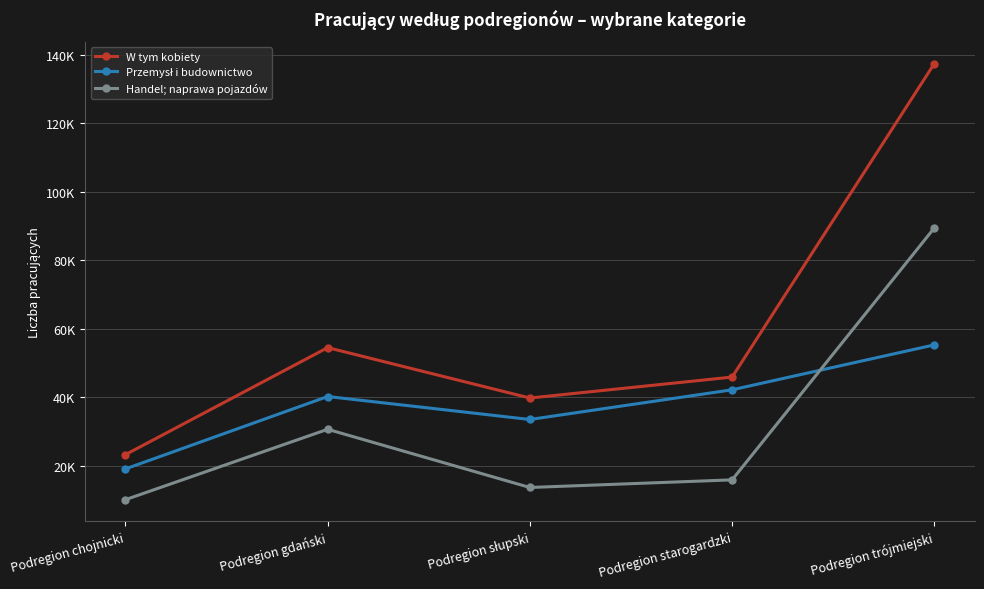

In Przemysł i budownictwo, how many points are higher than both neighbors (excluding endpoints)?

1